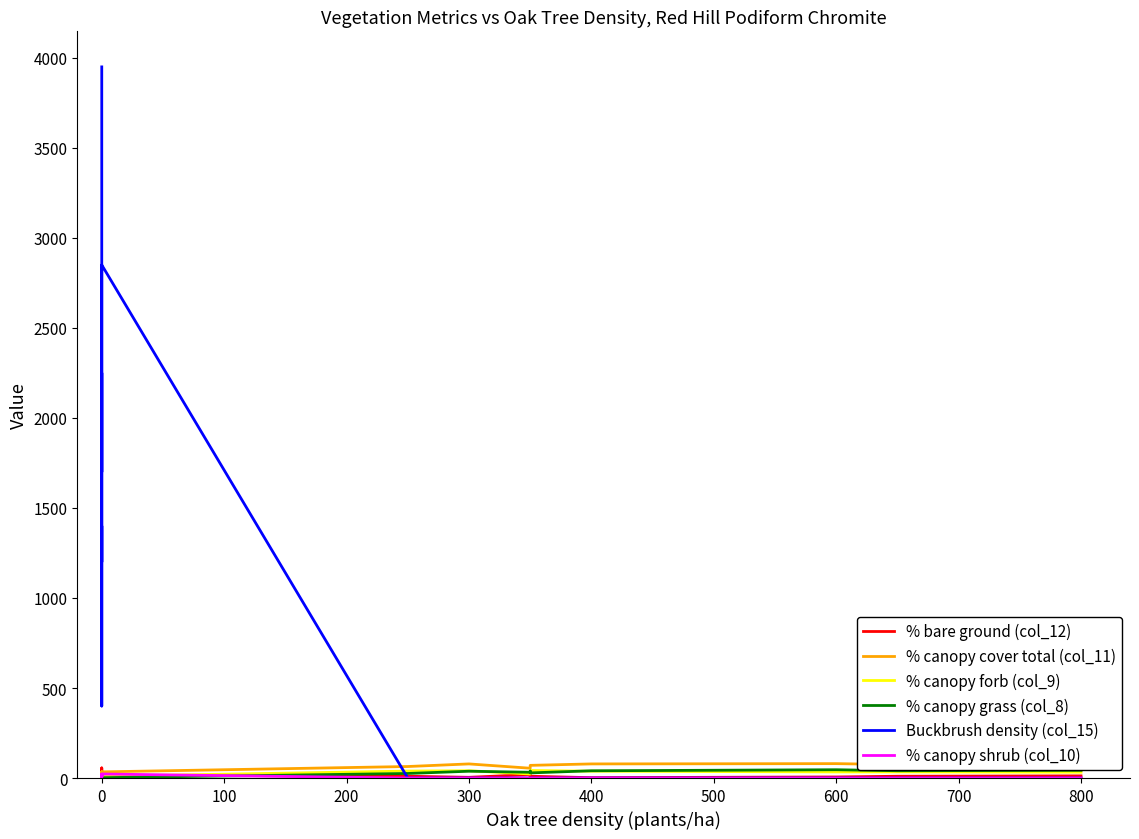

What is the highest value of the % bare ground (col_12) series?

56.0